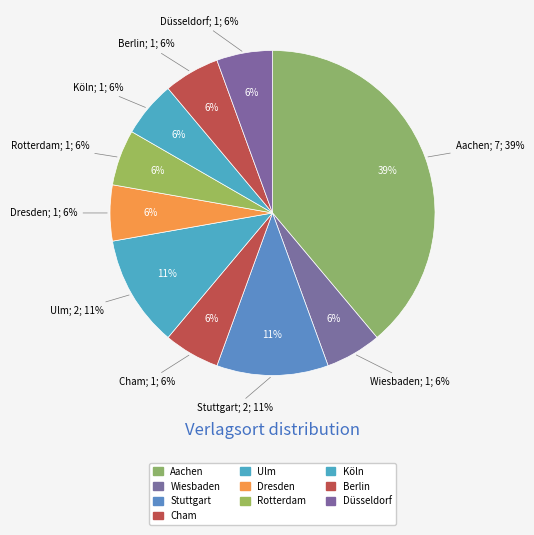

Is Ulm the majority of the pie?

No